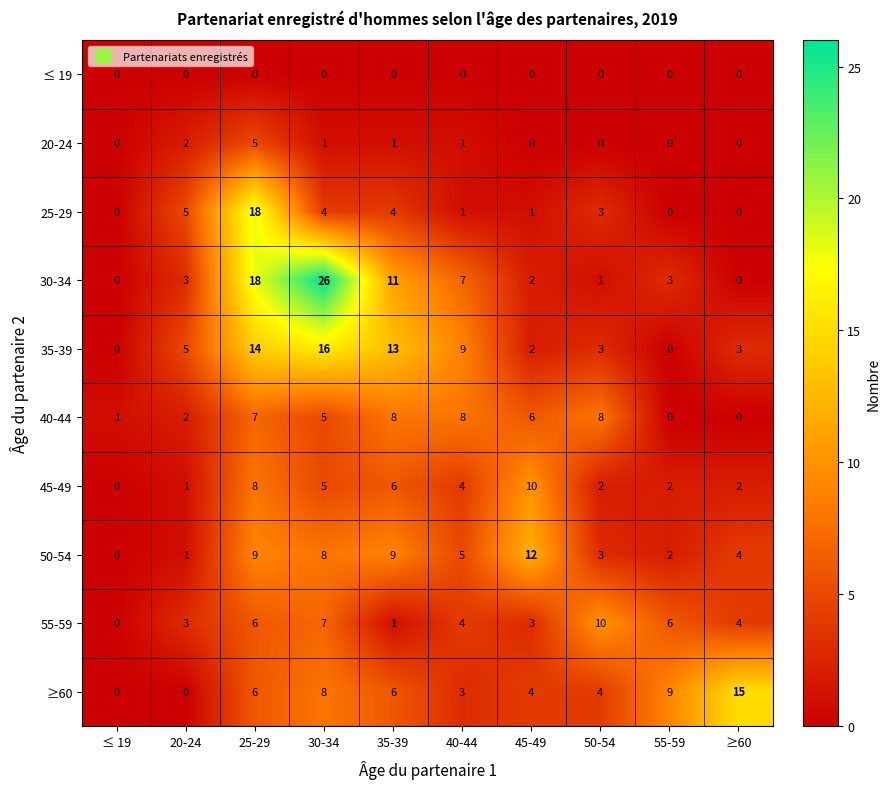

What is the difference between the 20-24 values at 25-29 and 20-24?

3